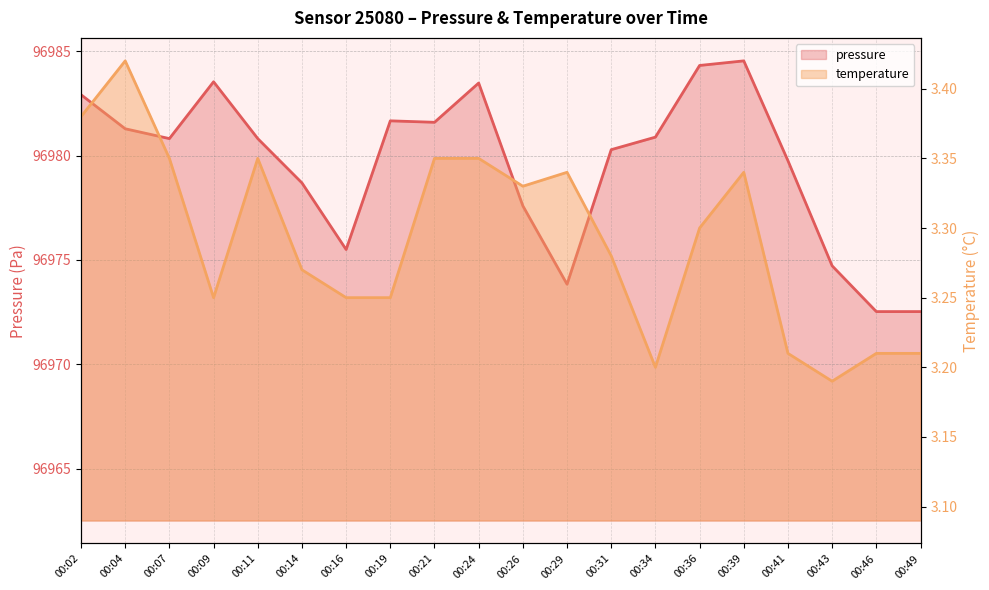

Which has a higher value, 00:49 or 00:46?

00:49